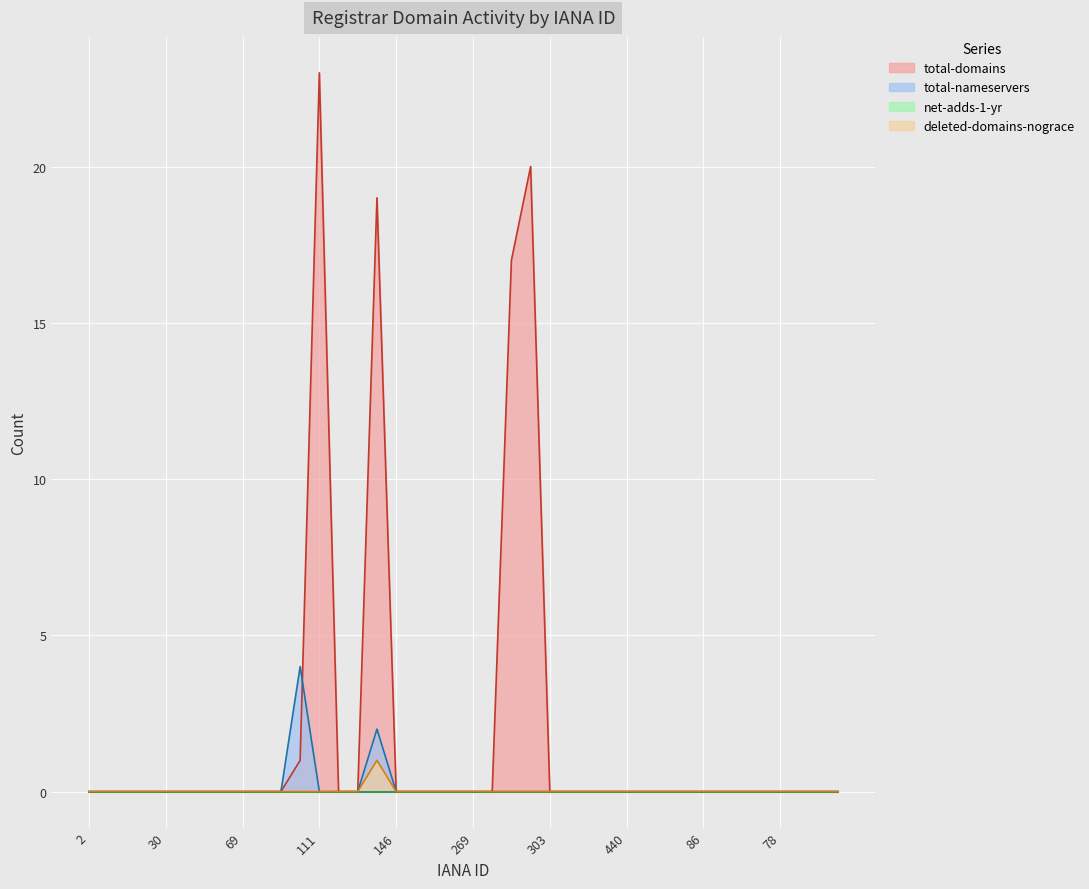

Between 411 and 440, which is larger?

411